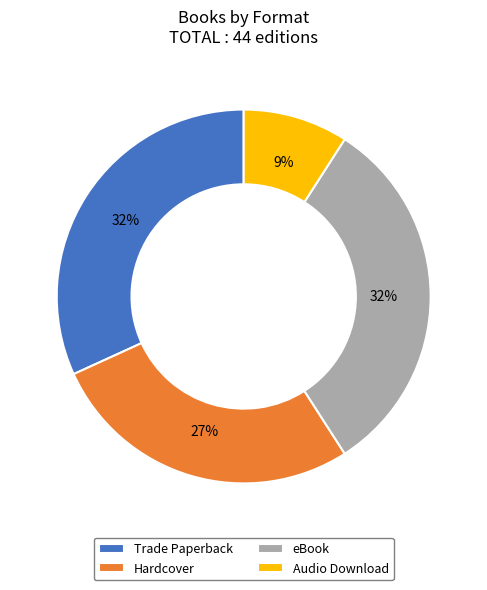

What is the smallest slice in the pie chart?

Audio Download